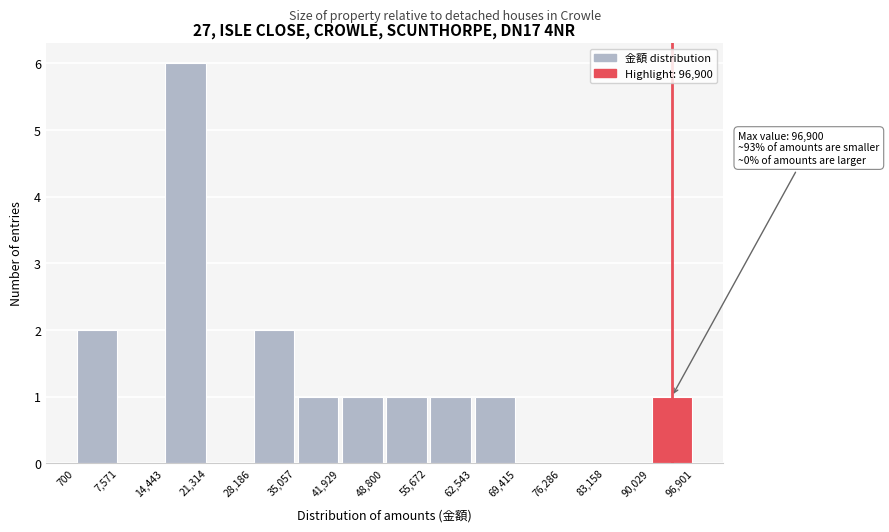

Which range on the x-axis has the tallest bar?

14,443 to 21,314